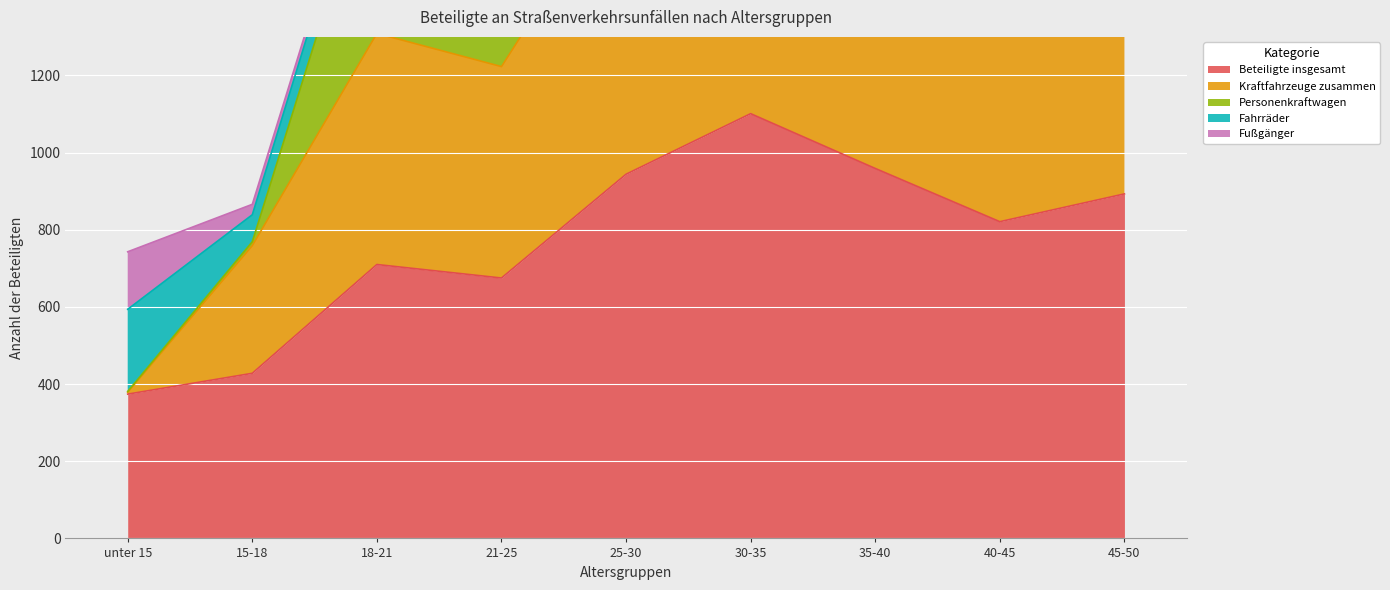

What is the difference between the maximum and second lowest values in the Beteiligte insgesamt series?

673